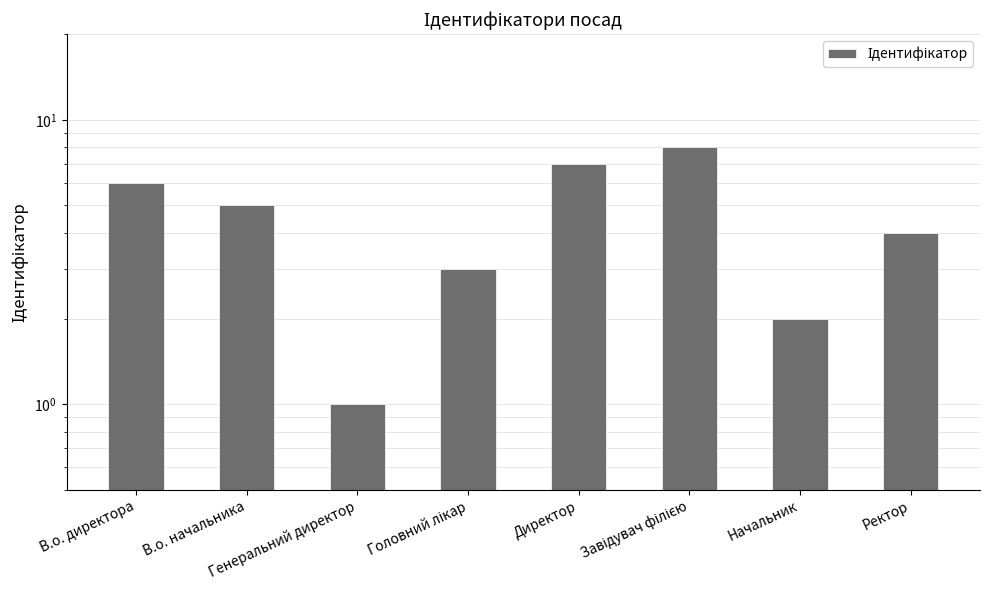

What is the approximate value at Головний лікар?

3